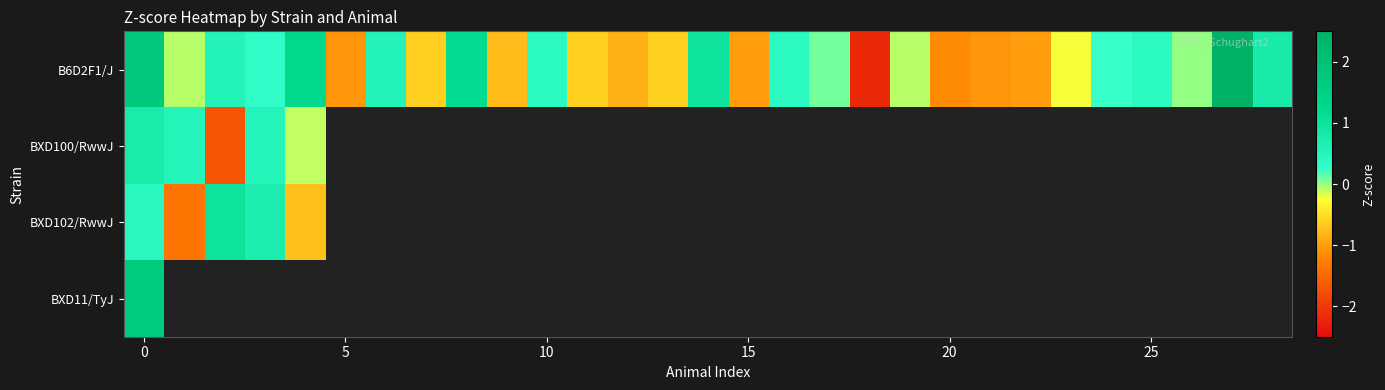

Which series has the largest range (max minus min)?

B6D2F1/J